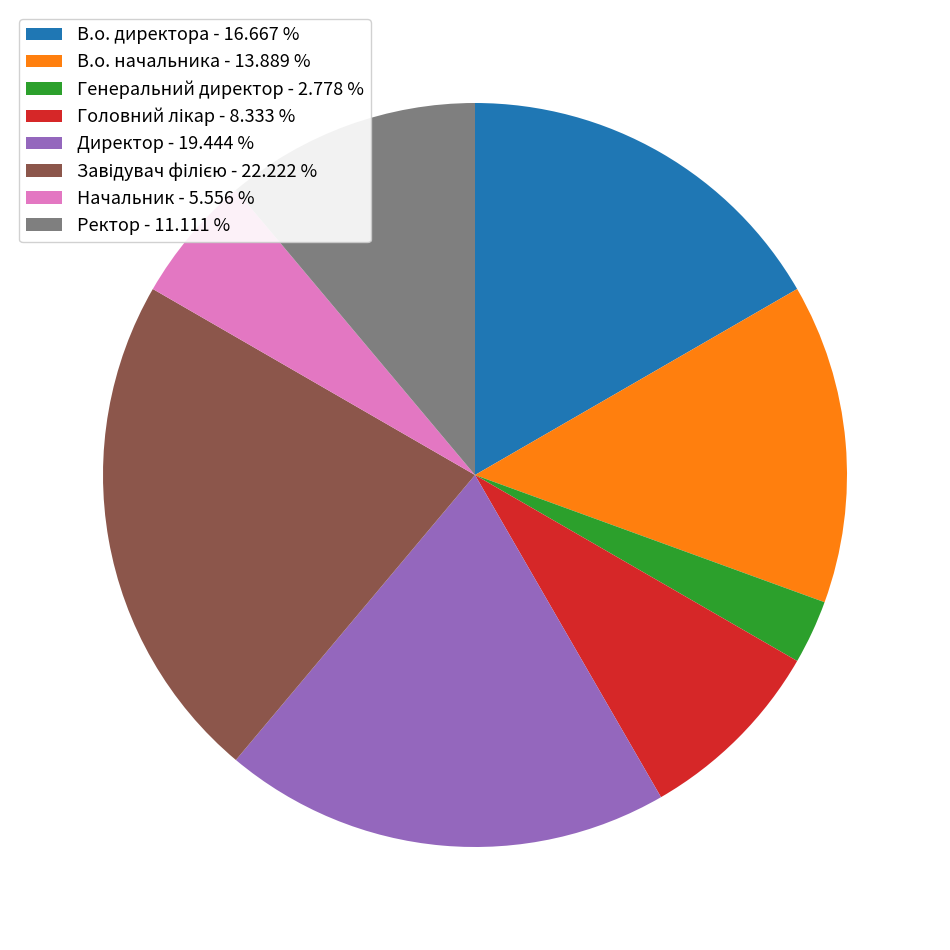

Combined, do Генеральний директор - 2.778 % and Директор - 19.444 % account for over 50%?

No